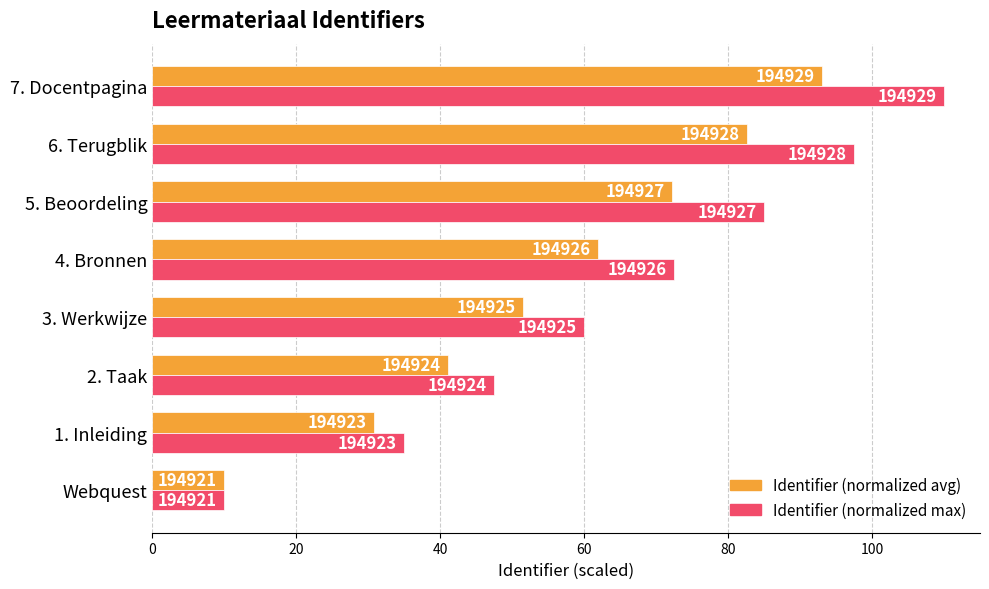

Which series has the largest range (max minus min)?

Identifier (normalized max)